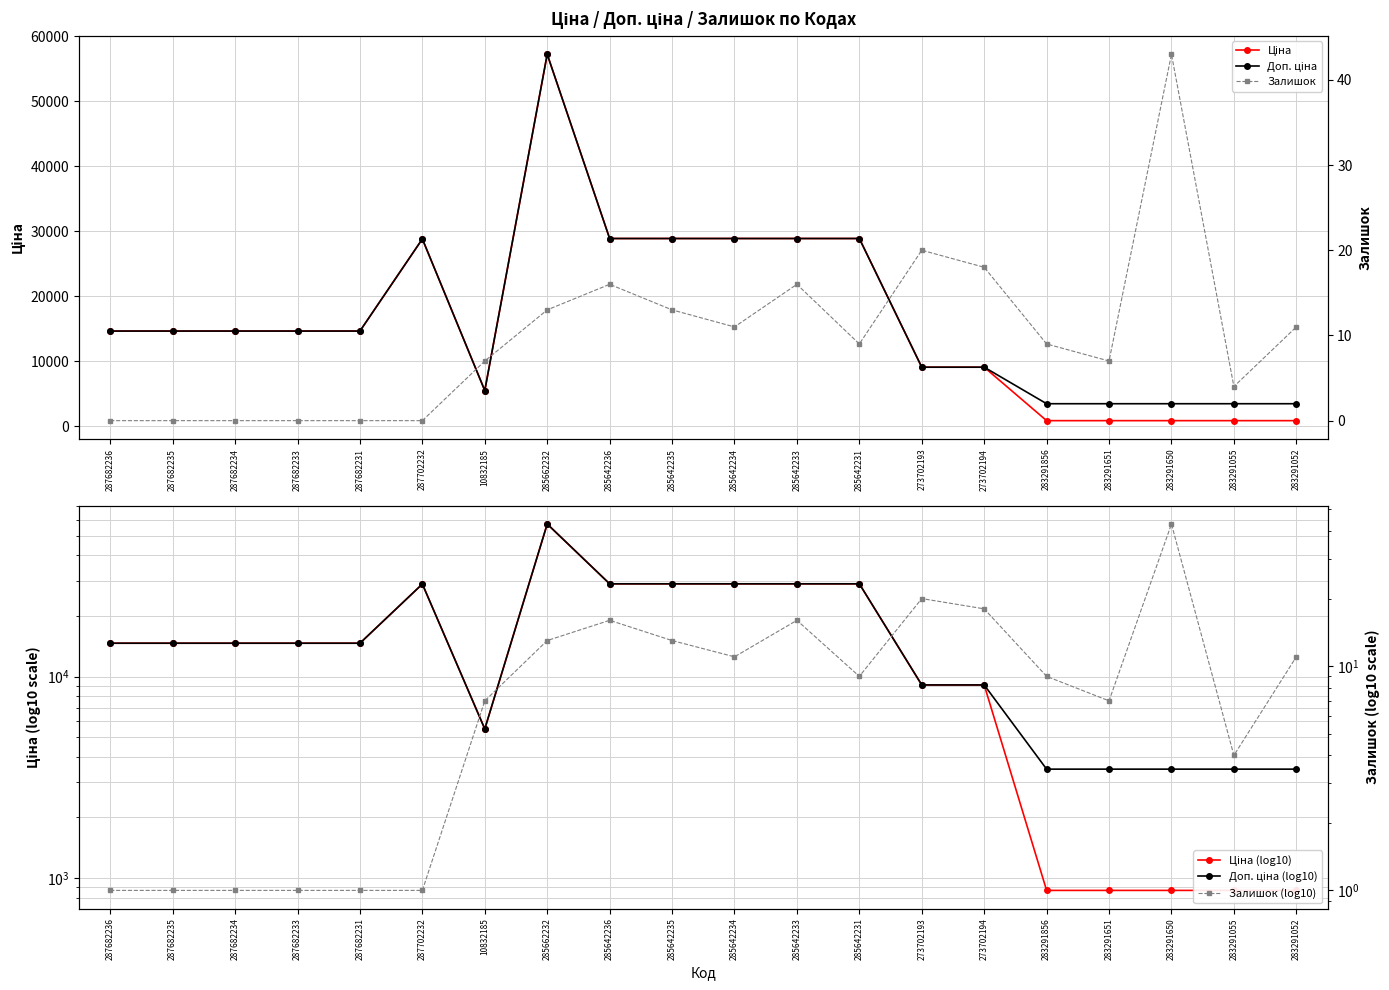

Reading left to right, transcribe all the data shown in this chart.

Ціна: 287682236=14649.6	287682235=14649.6	287682234=14649.6	287682233=14649.6	287682231=14649.6	287702232=28821.8	10832185=5497.3	285662232=57235.5	285642236=28890.3	285642235=28890.3	285642234=28890.3	285642233=28890.3	285642231=28890.3	273702193=9092.0	273702194=9092.0	283291856=868.0	283291651=868.0	283291650=868.0	283291055=868.0	283291052=868.0
Доп. ціна: 287682236=14649.6	287682235=14649.6	287682234=14649.6	287682233=14649.6	287682231=14649.6	287702232=28821.8	10832185=5497.3	285662232=57235.5	285642236=28890.3	285642235=28890.3	285642234=28890.3	285642233=28890.3	285642231=28890.3	273702193=9092.0	273702194=9092.0	283291856=3472.1	283291651=3472.1	283291650=3472.1	283291055=3472.1	283291052=3472.1
Ціна (log10): 287682236=14649.6	287682235=14649.6	287682234=14649.6	287682233=14649.6	287682231=14649.6	287702232=28821.8	10832185=5497.3	285662232=57235.5	285642236=28890.3	285642235=28890.3	285642234=28890.3	285642233=28890.3	285642231=28890.3	273702193=9092.0	273702194=9092.0	283291856=868.0	283291651=868.0	283291650=868.0	283291055=868.0	283291052=868.0
Доп. ціна (log10): 287682236=14649.6	287682235=14649.6	287682234=14649.6	287682233=14649.6	287682231=14649.6	287702232=28821.8	10832185=5497.3	285662232=57235.5	285642236=28890.3	285642235=28890.3	285642234=28890.3	285642233=28890.3	285642231=28890.3	273702193=9092.0	273702194=9092.0	283291856=3472.1	283291651=3472.1	283291650=3472.1	283291055=3472.1	283291052=3472.1
Залишок: 287682236=0.0	287682235=0.0	287682234=0.0	287682233=0.0	287682231=0.0	287702232=0.0	10832185=7.0	285662232=13.0	285642236=16.0	285642235=13.0	285642234=11.0	285642233=16.0	285642231=9.0	273702193=20.0	273702194=18.0	283291856=9.0	283291651=7.0	283291650=43.0	283291055=4.0	283291052=11.0
Залишок (log10): 287682236=1.0	287682235=1.0	287682234=1.0	287682233=1.0	287682231=1.0	287702232=1.0	10832185=7.0	285662232=13.0	285642236=16.0	285642235=13.0	285642234=11.0	285642233=16.0	285642231=9.0	273702193=20.0	273702194=18.0	283291856=9.0	283291651=7.0	283291650=43.0	283291055=4.0	283291052=11.0